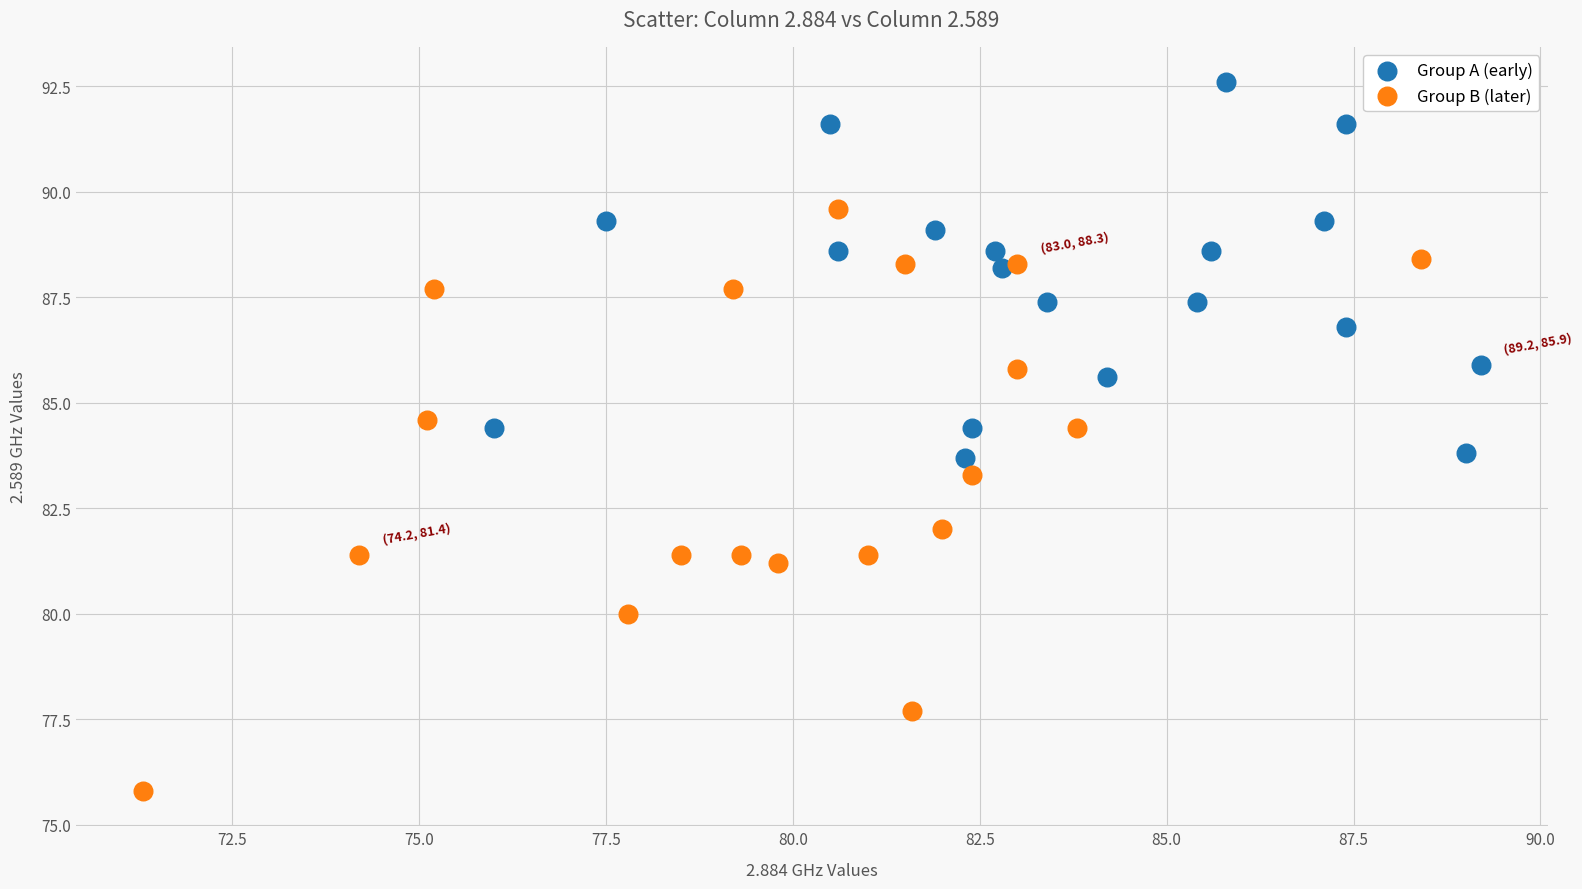

Which series has the largest Y range (max minus min)?

Group B (later)